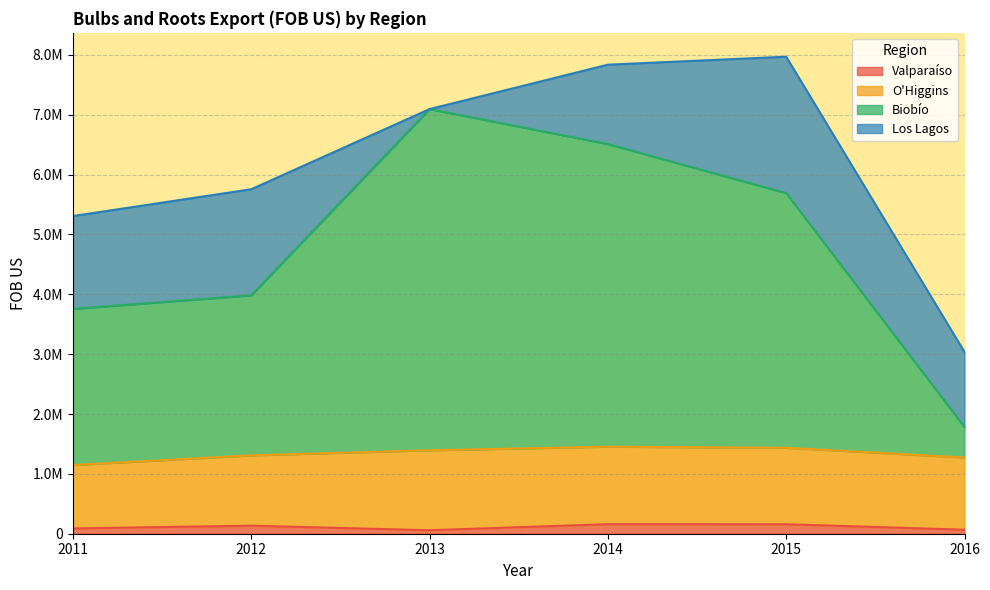

True or false: Biobío and Valparaíso intersect in this chart.

False